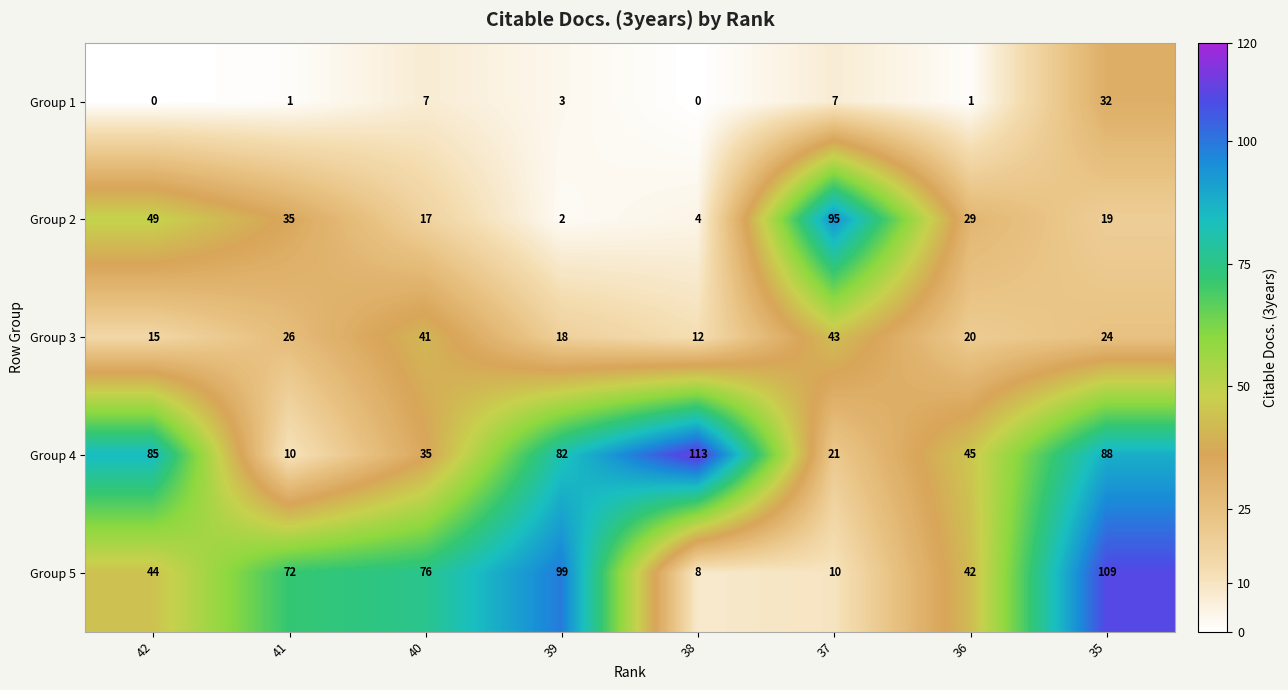

Count the number of categories in the chart.

8